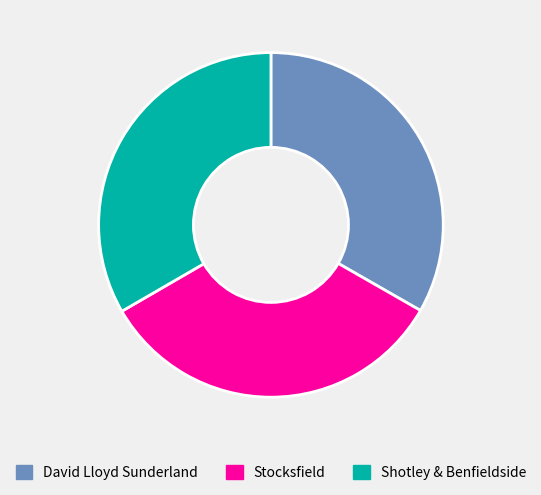

Is David Lloyd Sunderland the majority of the pie?

No